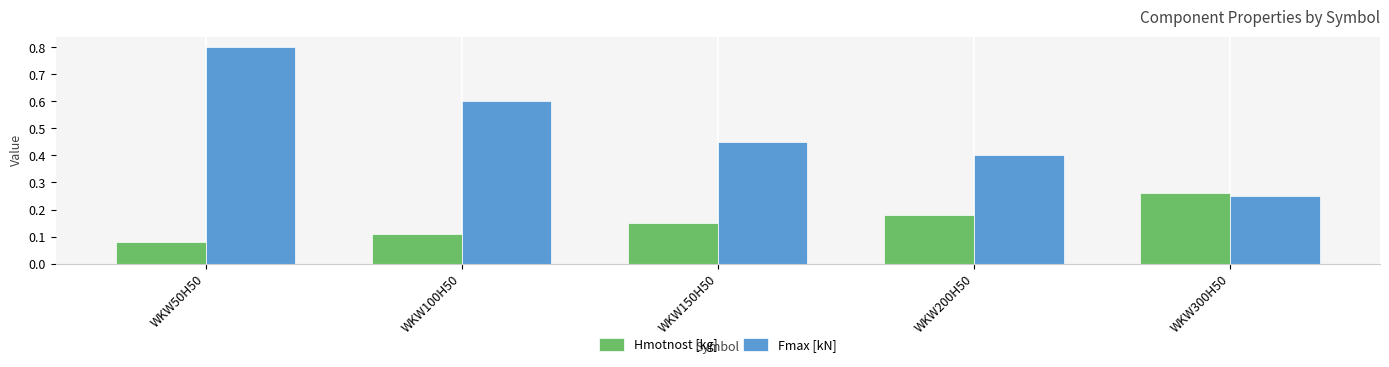

What are all the series names shown in the legend?

Hmotnost [kg], Fmax [kN]